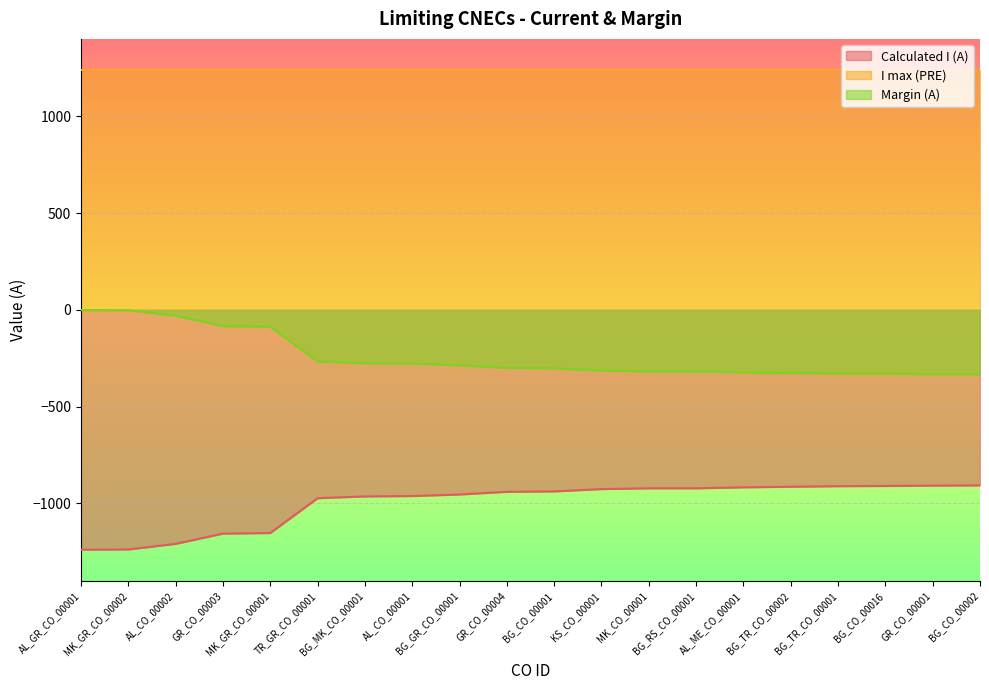

What value does the Calculated I (A) series have at BG_CO_00002, to the nearest 5?

-905